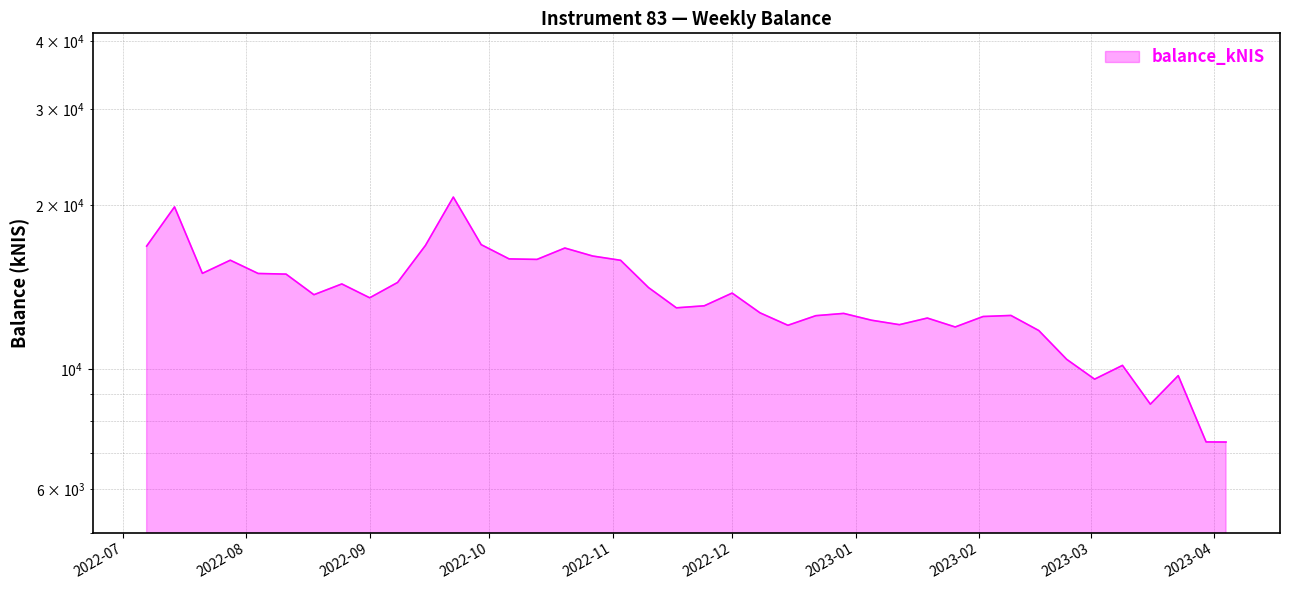

What is the change in value from 2022-09-15 to 2023-01-05?

-4575.4